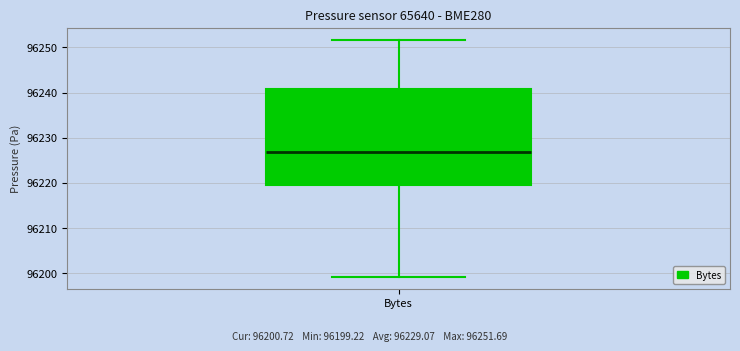

Transcribe this box plot: give where the median line is, the range the box spans, and where the two whiskers end, as read against the y-axis. The values are not printed on the chart, so give them approximately, as read against the axis.

median 96227, box 96220 to 96241, whiskers 96199 to 96252